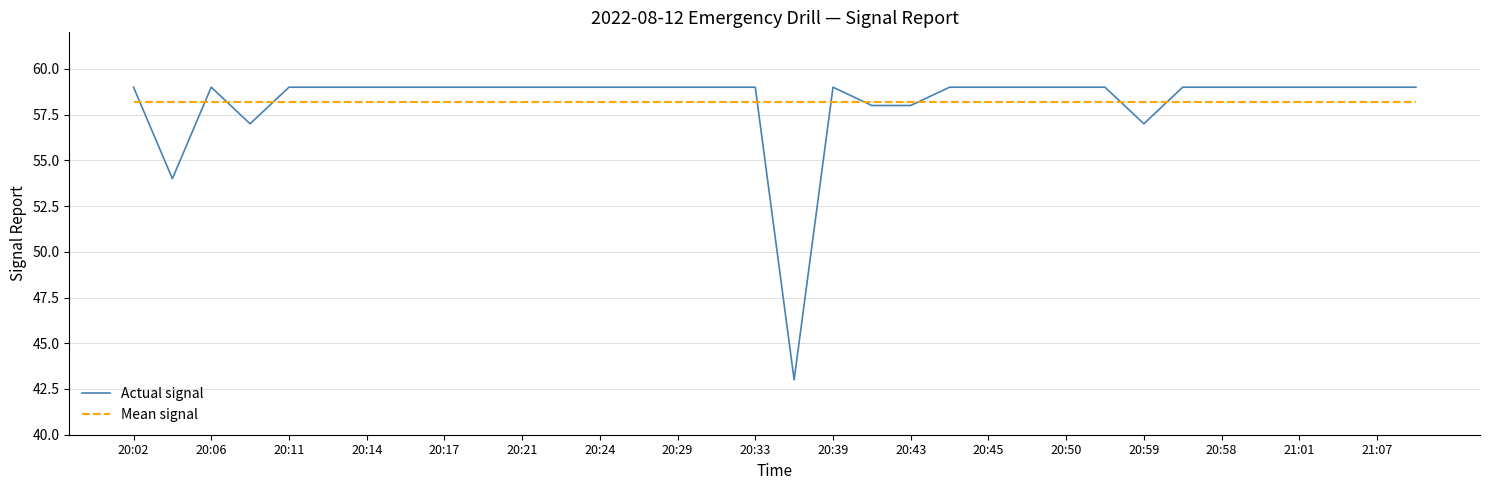

How many distinct data groups are displayed?

2